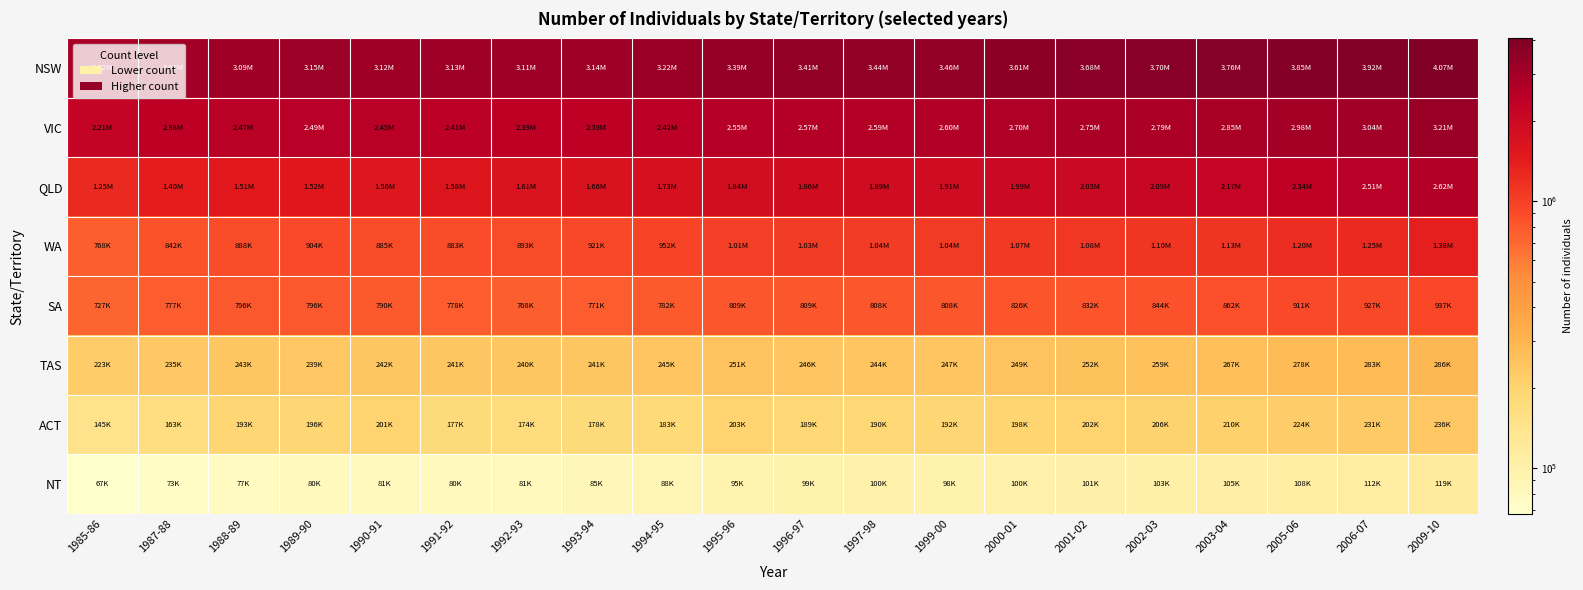

At 1993-94, list the series in order from largest to smallest.

NSW, VIC, QLD, WA, SA, TAS, ACT, NT